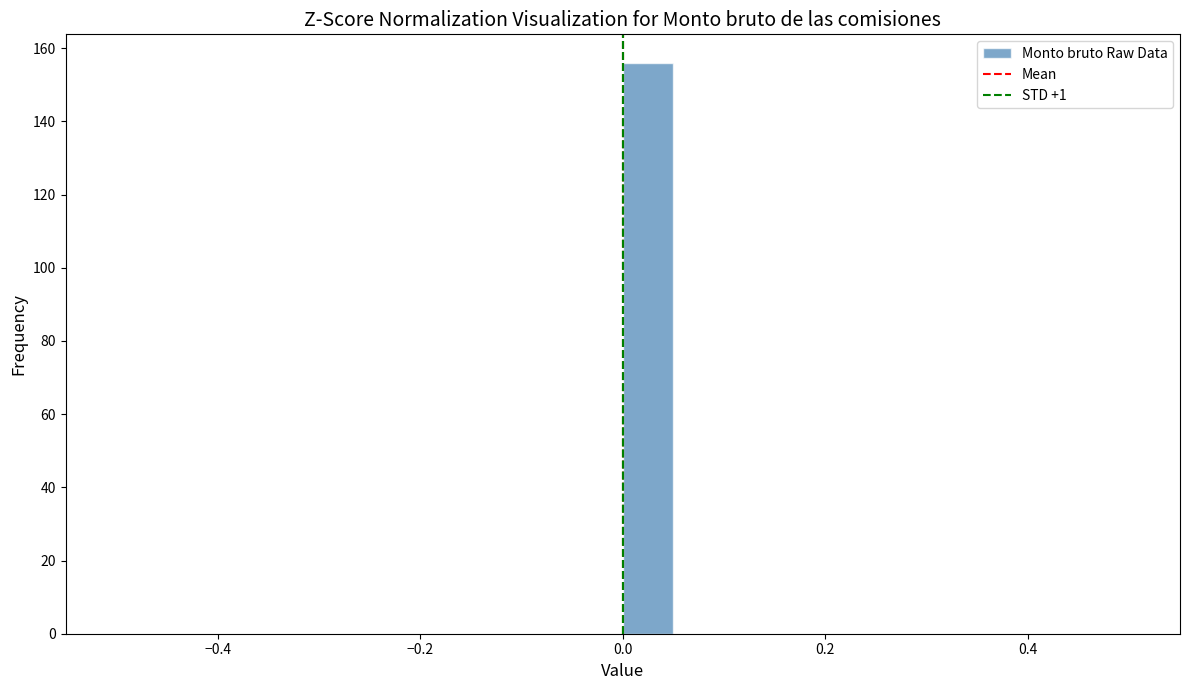

Read against the x-axis, roughly where is the centre of the tallest bar?

0.02